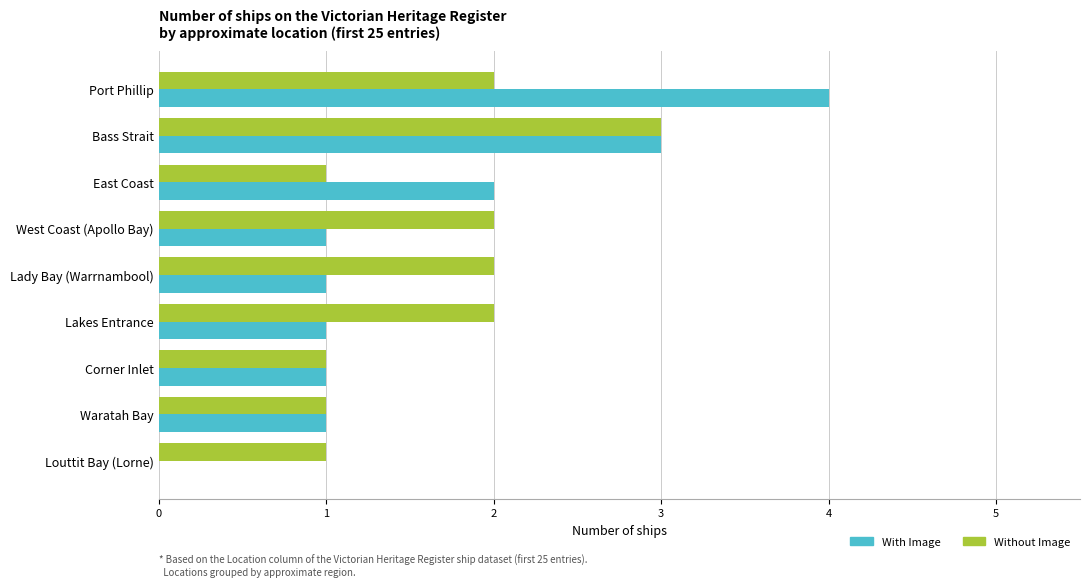

Is the value of Without Image at Lady Bay (Warrnambool) greater than the value of With Image at West Coast (Apollo Bay)?

Yes